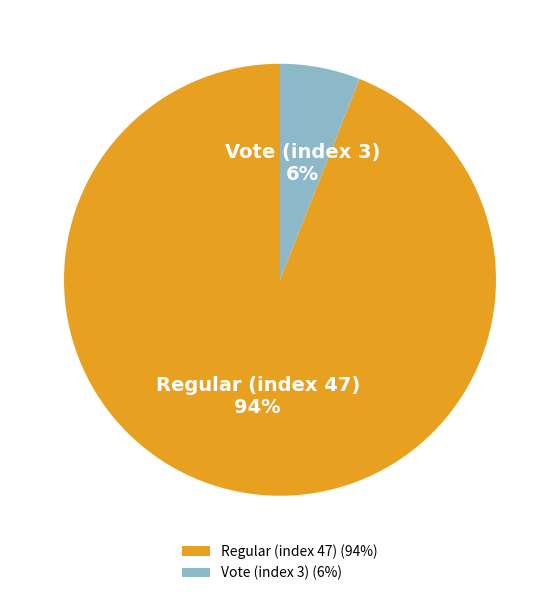

To the nearest percent, what is the difference between the largest and smallest slice percentages?

88%